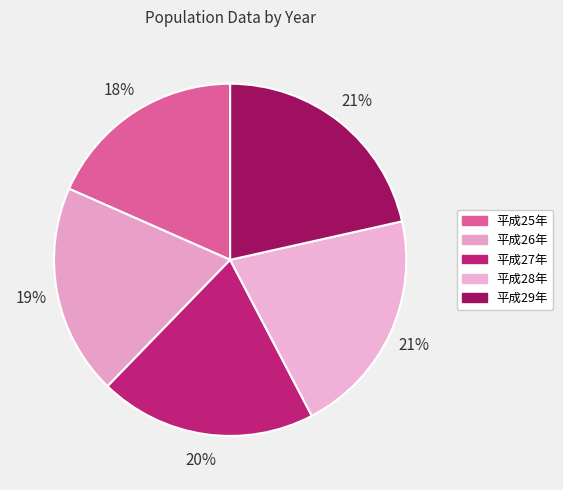

Which slice is the largest?

平成29年